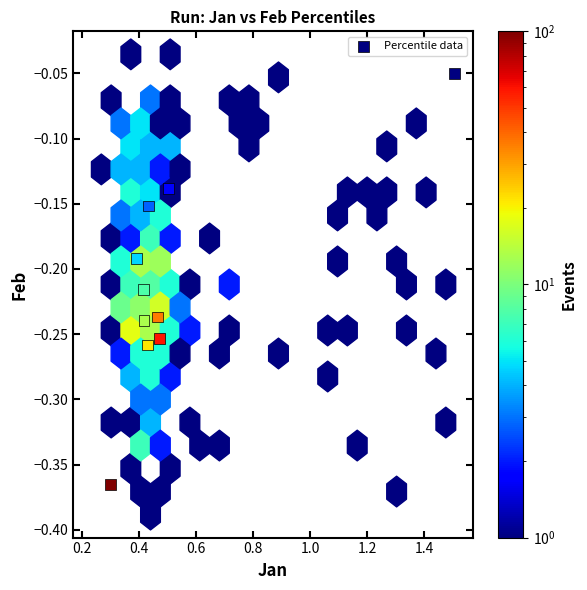

What is the range of Y values (max minus min)?

0.3